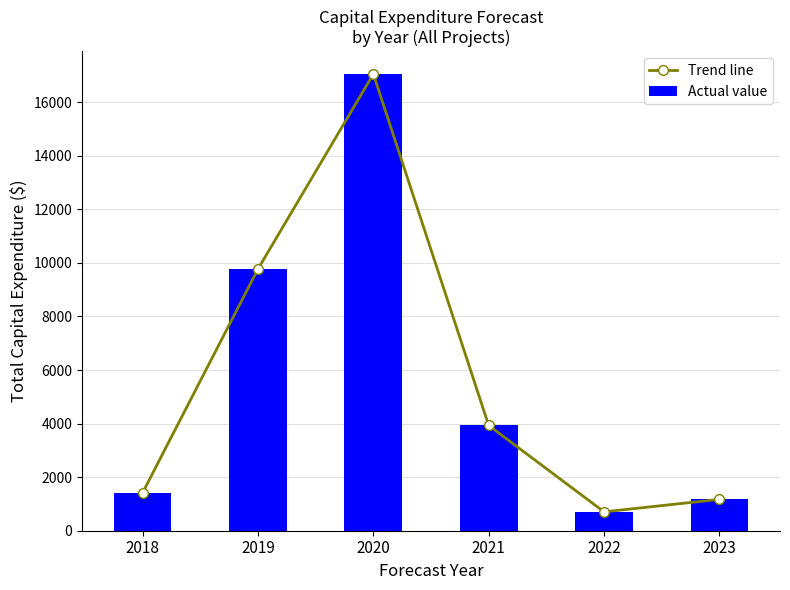

Reading left to right, extract all data points from this chart.

Trend line: 1417.0	9768.8	17049.8	3930.1	704.4	1170.6
Actual value: 1417.0	9768.8	17049.8	3930.1	704.4	1170.6